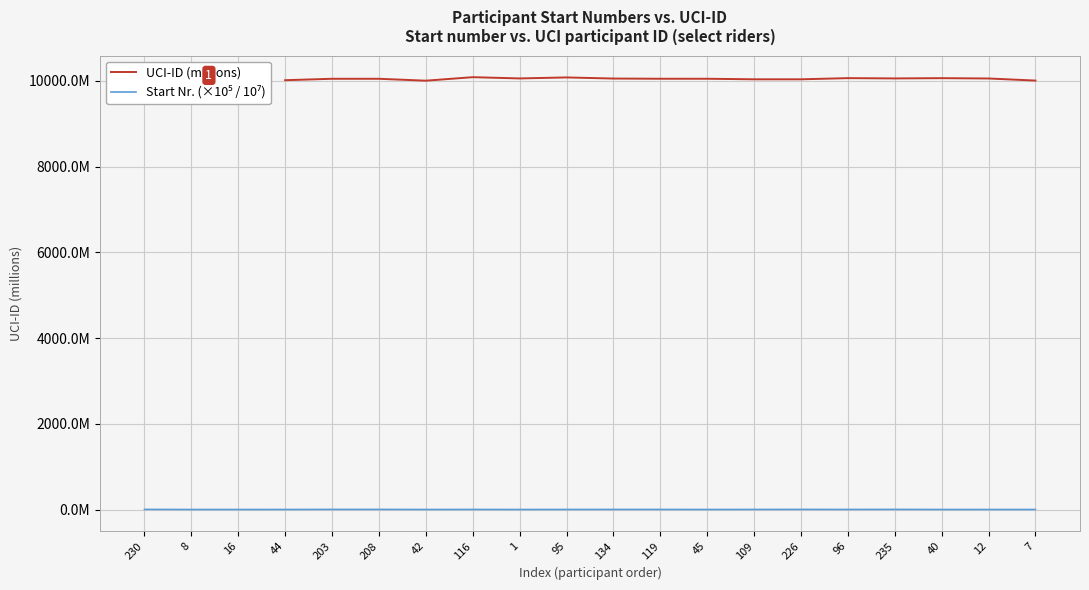

The value of Start Nr. (×10⁵ / 10⁷) at 134 is 1.9. True or false?

False